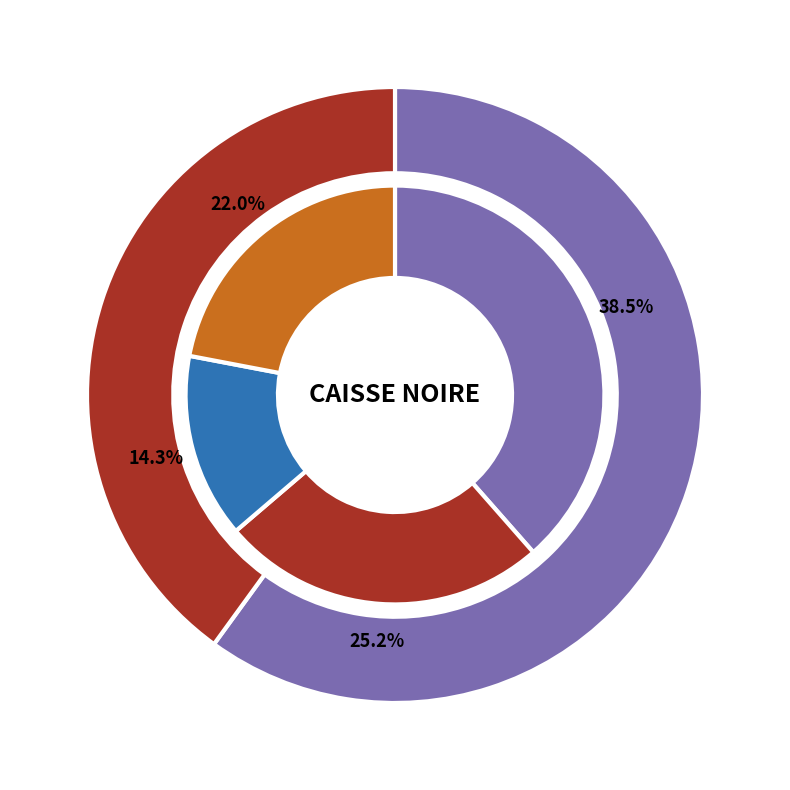

Is there any slice that represents more than half of the pie?

No